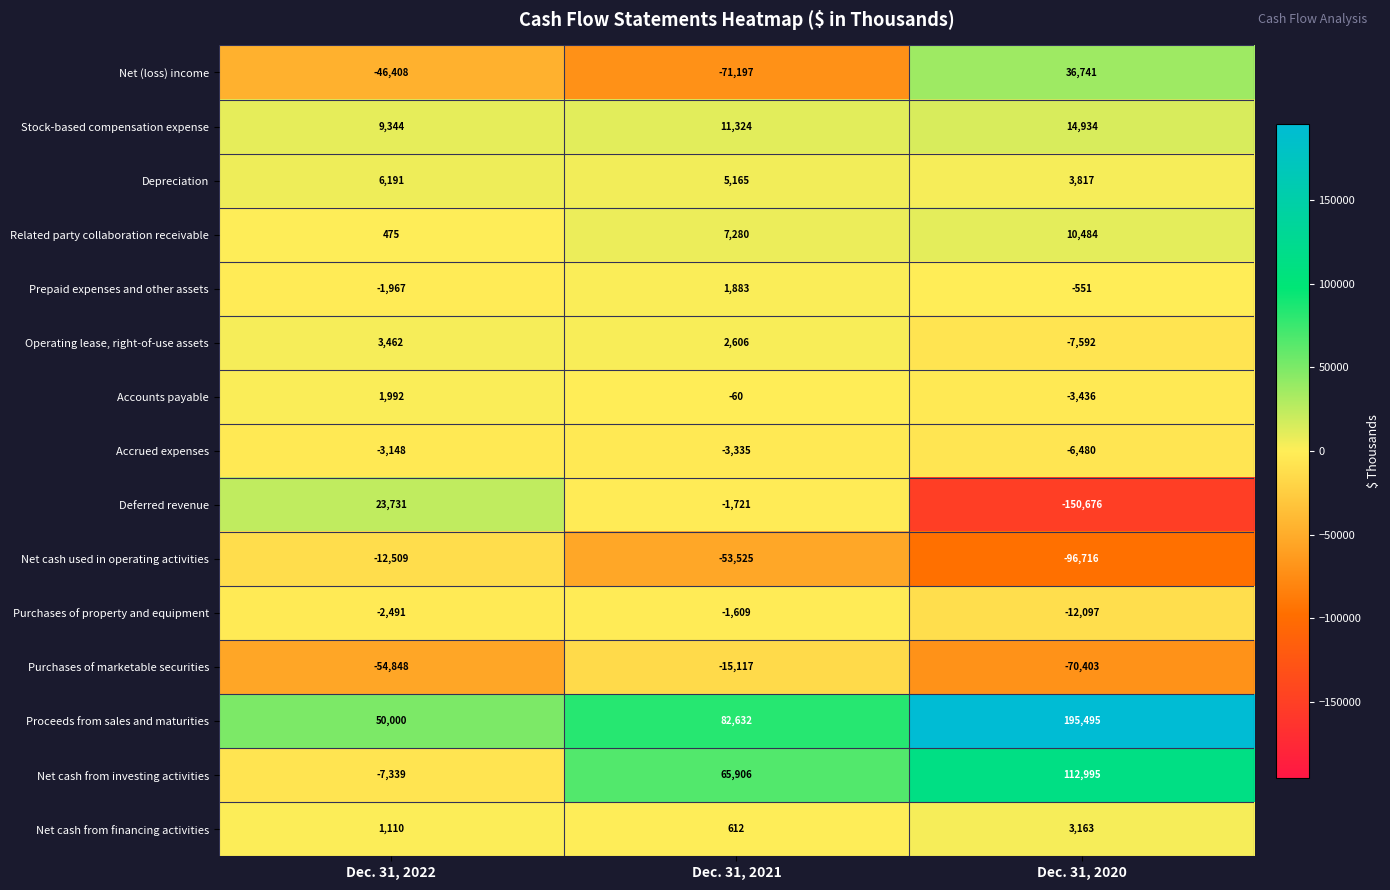

Which series has the largest range (max minus min)?

Deferred revenue